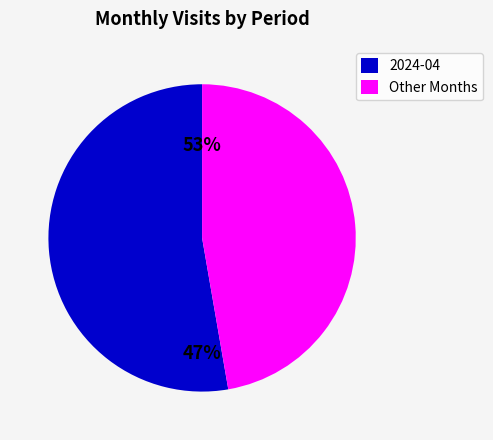

True or false: 2023-01 accounts for 1% of the total.

False